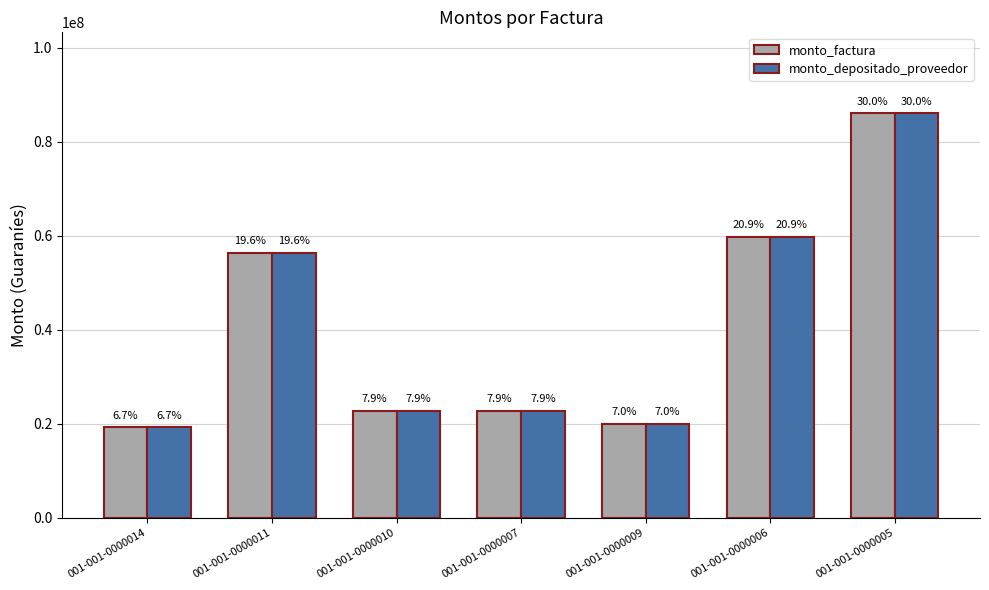

Which series changed the most between 001-001-0000010 and 001-001-0000009?

monto_factura